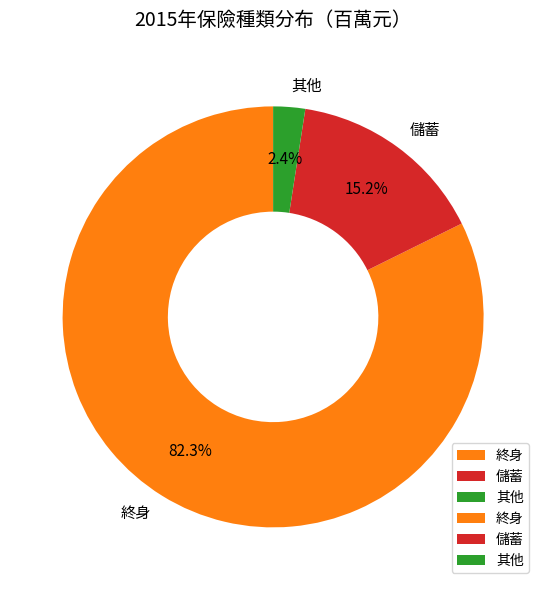

How many slices are in this pie chart?

3